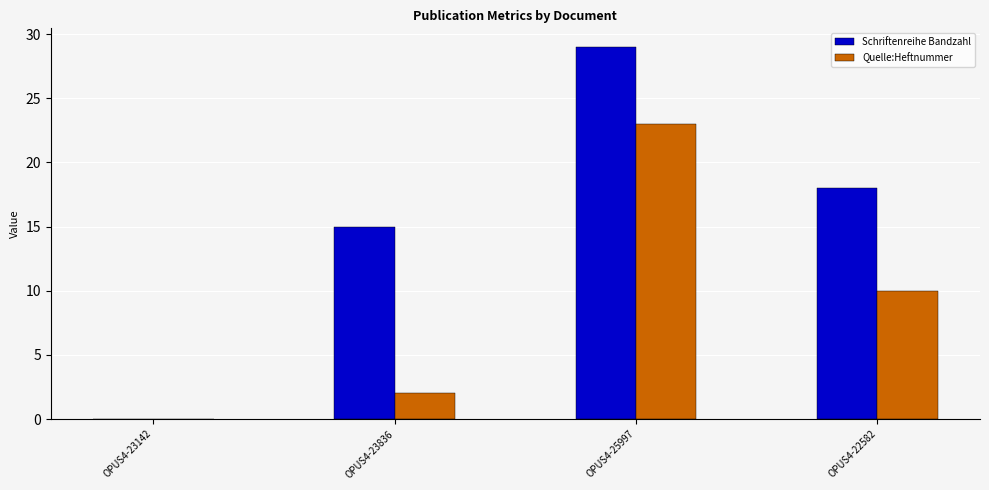

Where is Quelle:Heftnummer nearest to the value 11?

OPUS4-22582